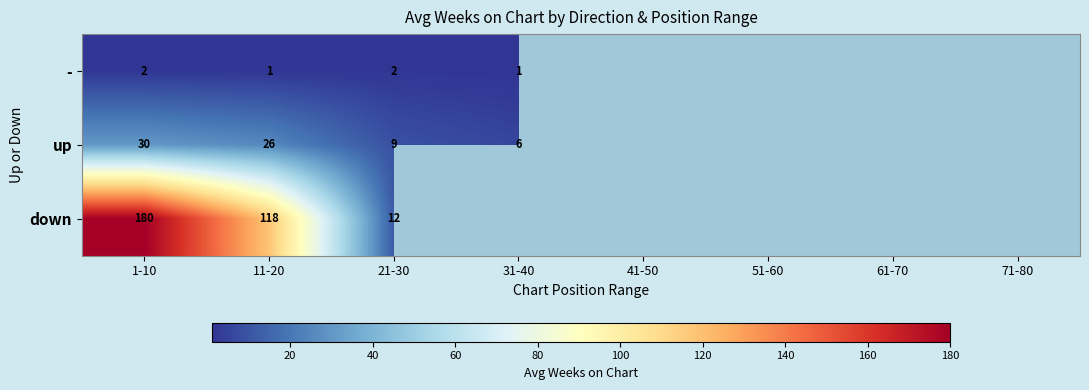

At 11-20, list the series in order from smallest to largest.

-, up, down